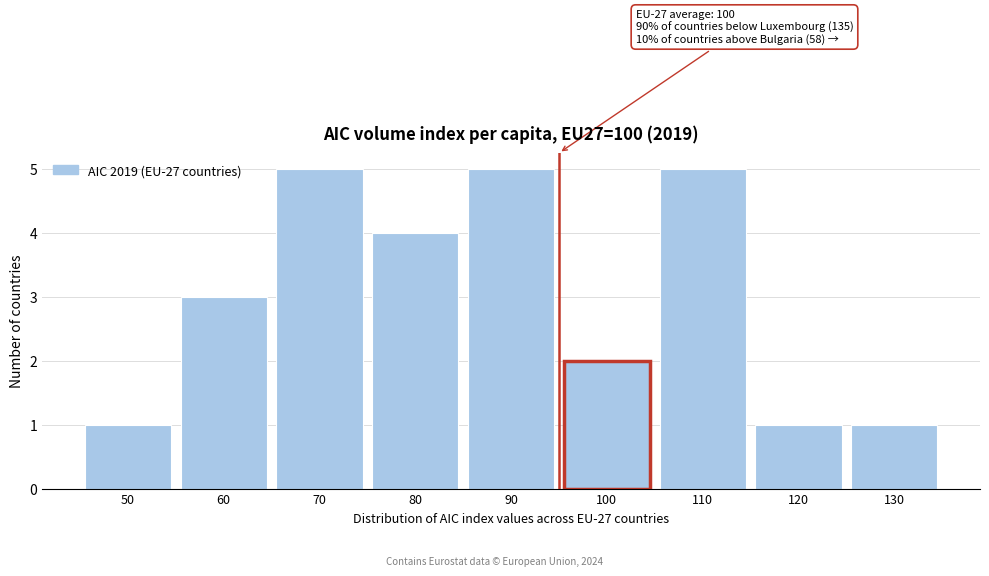

Reading left to right, extract all data points from this chart.

50=1	60=3	70=5	80=4	90=5	100=2	110=5	120=1	130=1